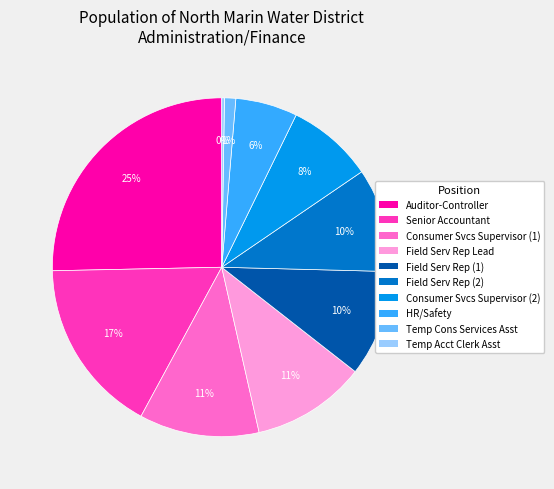

Is there any slice that represents more than half of the pie?

No